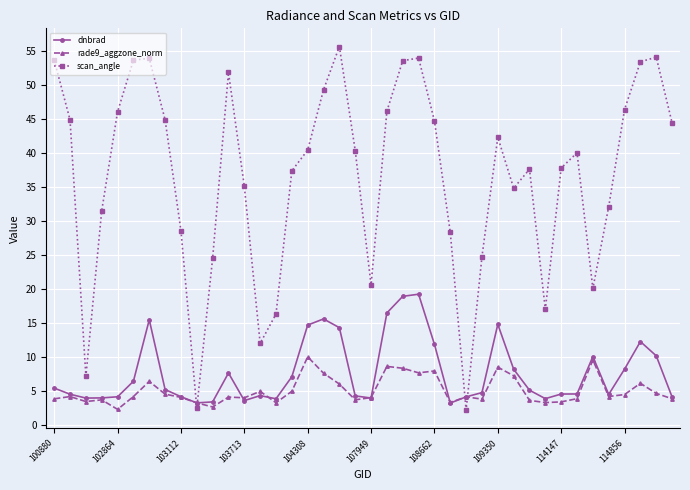

What is the average value of the dnbrad series?

7.7